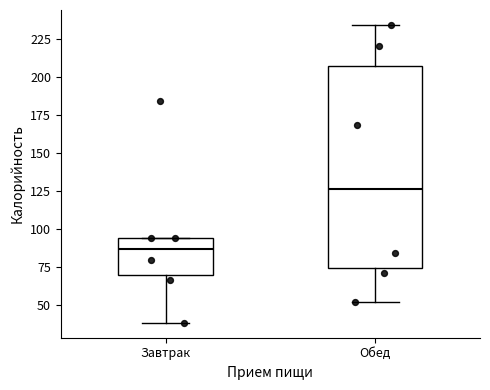

Which box is the tallest, from its lower edge to its upper edge?

Обед